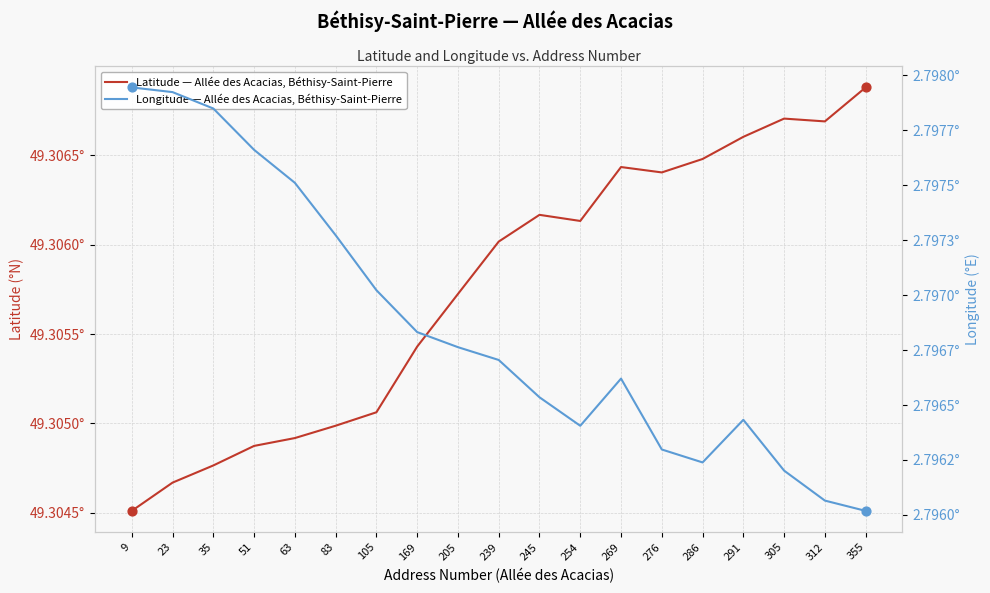

Is the value of Longitude — Allée des Acacias, Béthisy-Saint-Pierre at 286 greater than the value of Latitude — Allée des Acacias, Béthisy-Saint-Pierre at 169?

No